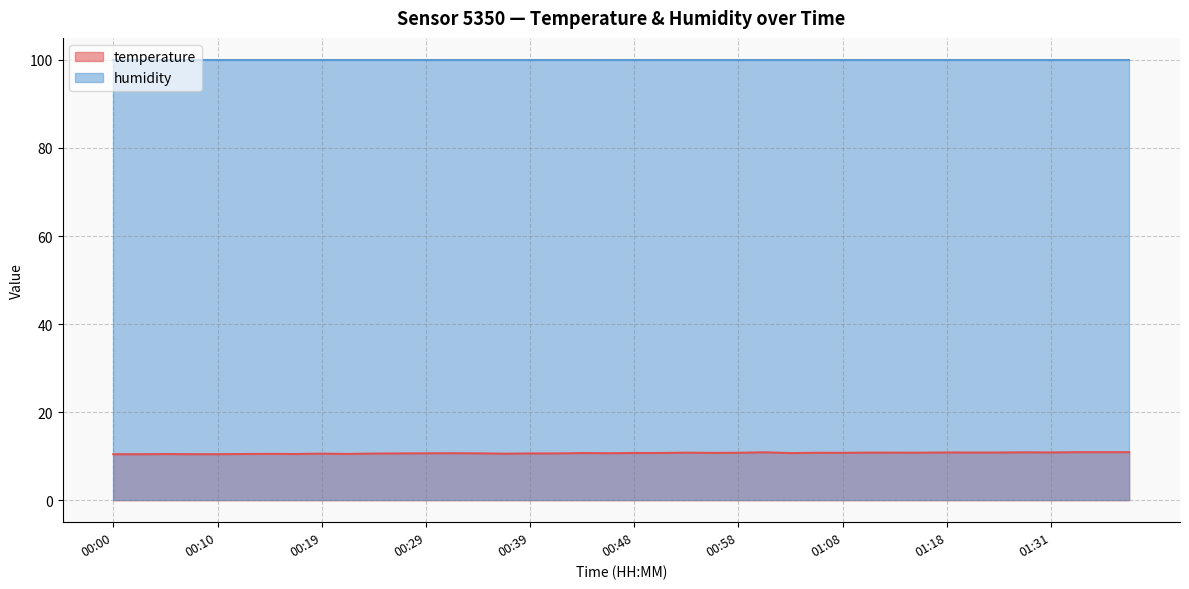

List the series in order of their overall mean, lowest first.

temperature, humidity